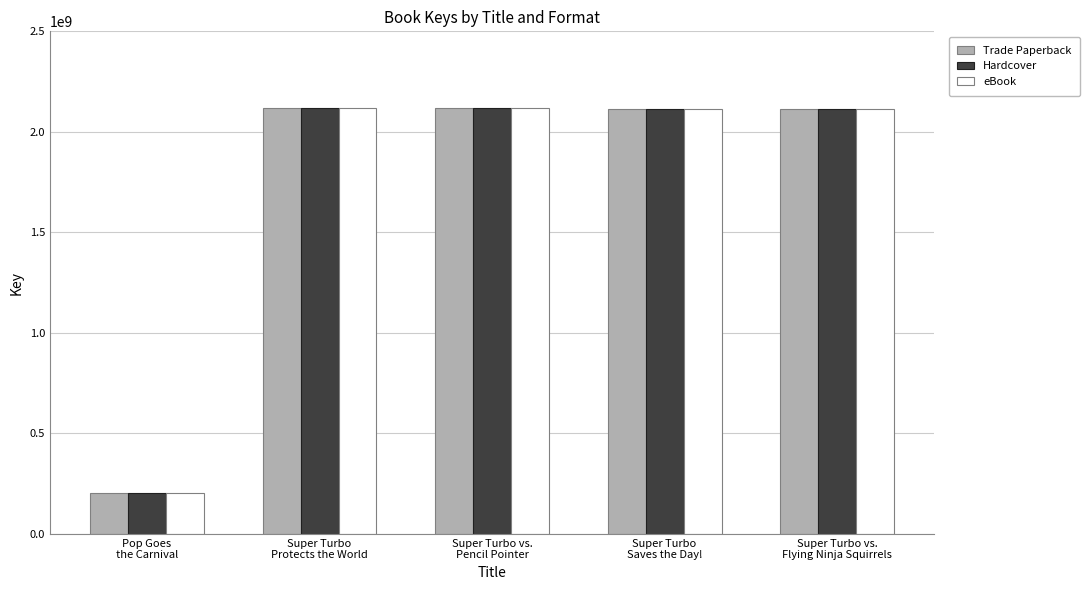

Are the bars horizontal?

No